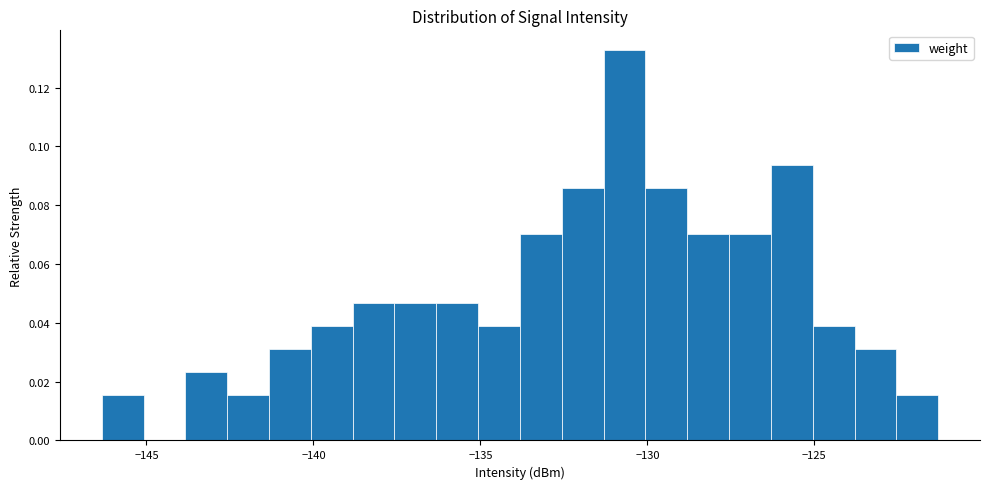

Around what value on the x-axis is the tallest bar? Give the approximate position of its centre, as read against the axis.

-130.5